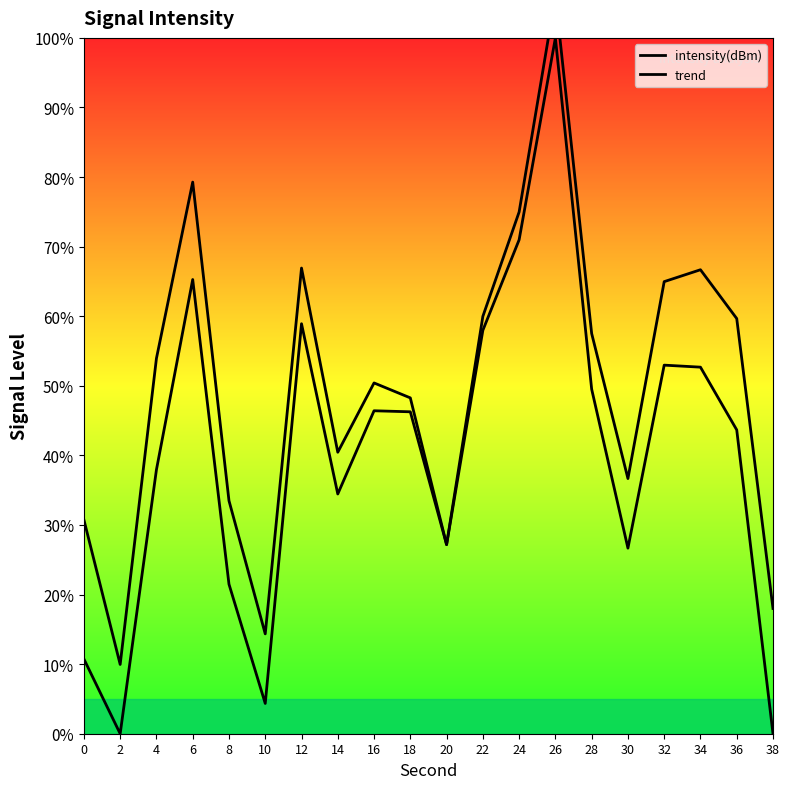

Is it true that intensity(dBm) equals 49.3 at 24?

False